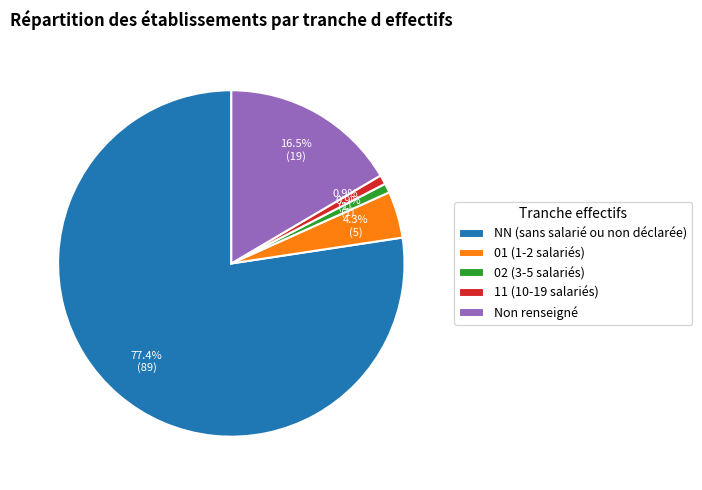

What is the ratio of the value at NN (sans salarié ou non déclarée) to the value at Non renseigné?

4.7